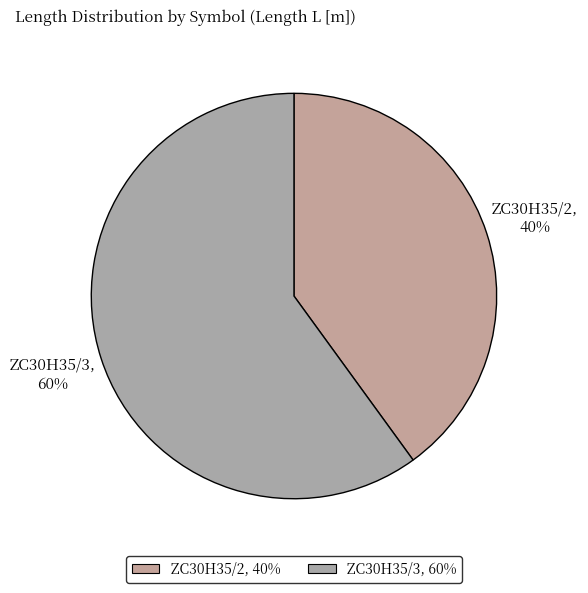

What is the ratio of the value at ZC30H35/3 to the value at ZC30H35/2?

1.5